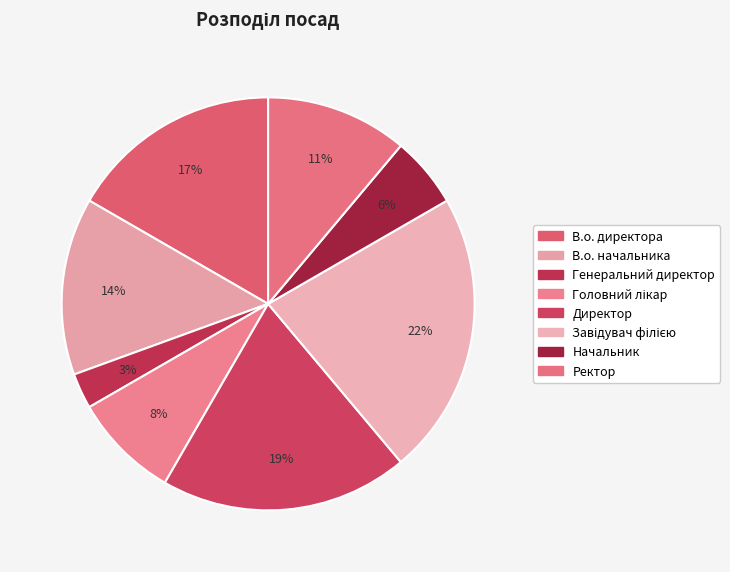

How many segments does this pie chart have?

8